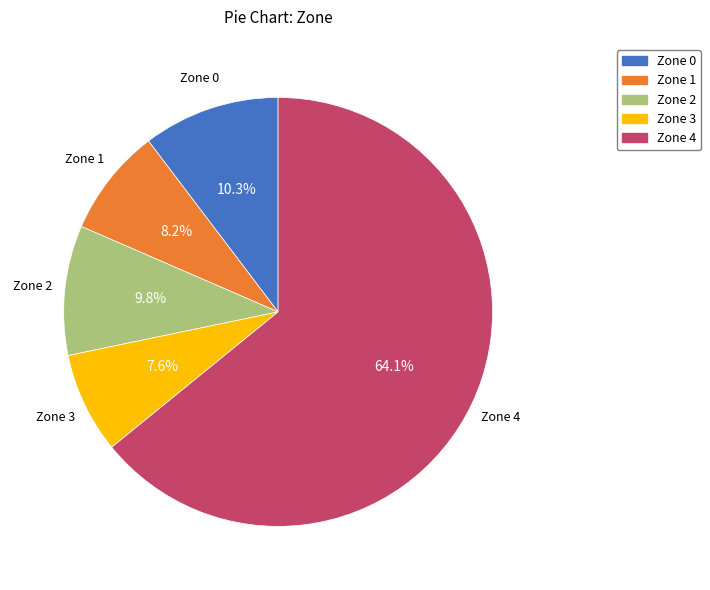

How many slices are in this pie chart?

5